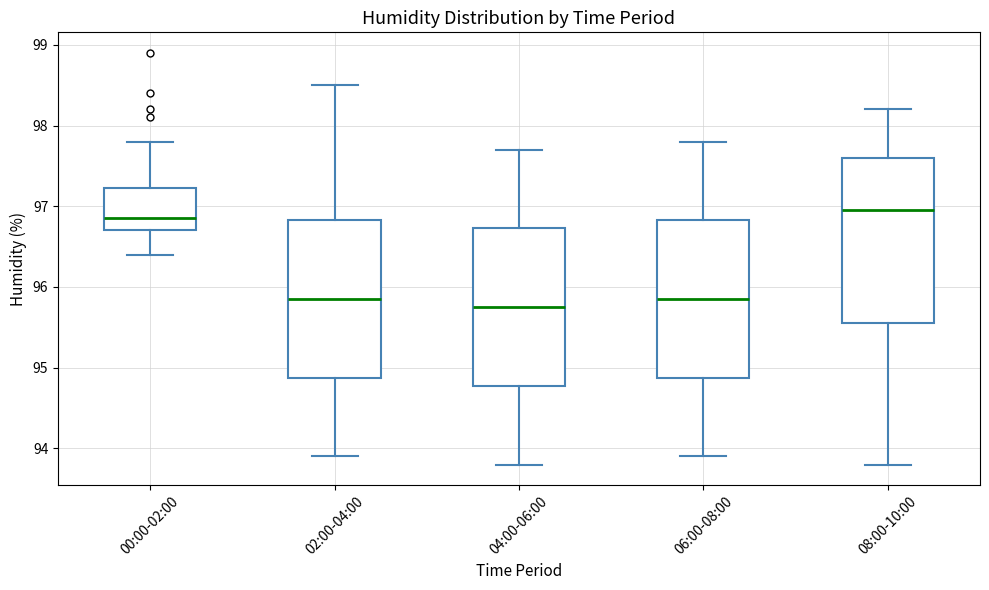

Where does the median line of the box for 08:00-10:00 sit on the y-axis? The values are not printed on the chart, so give them approximately, as read against the axis.

97.0